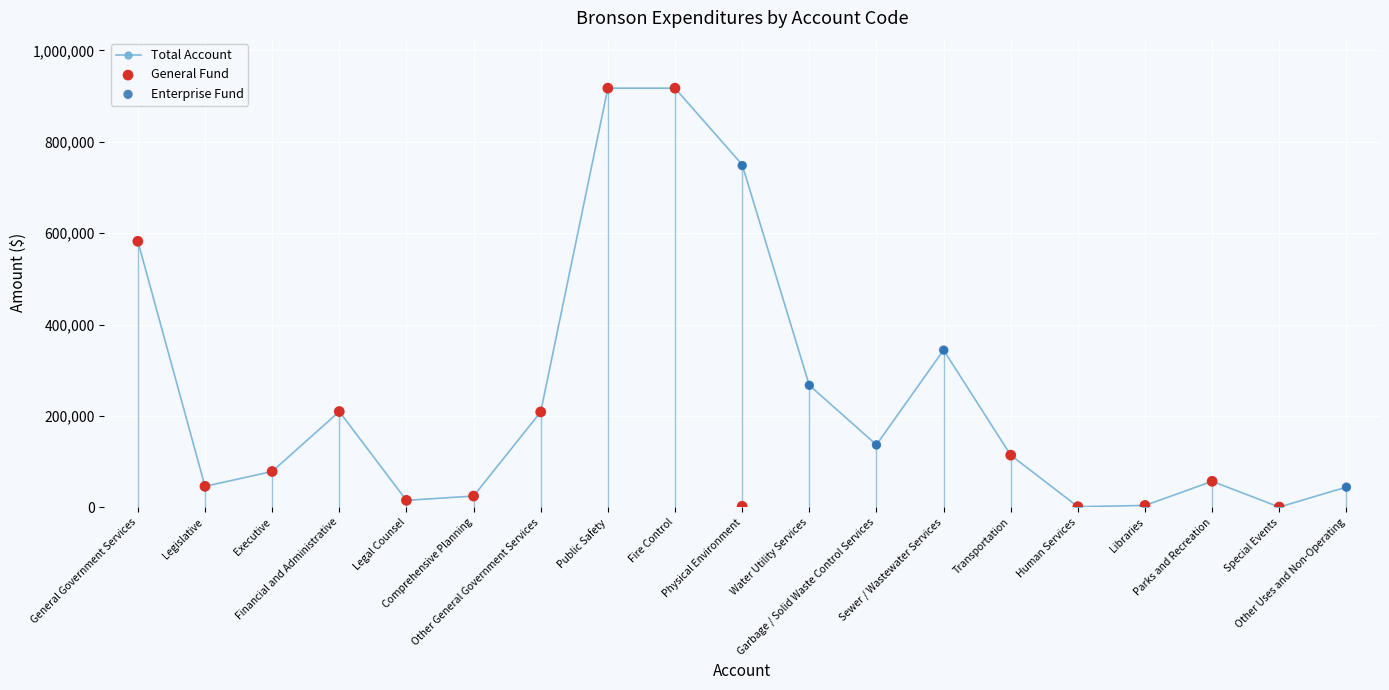

Is the value of Total Account at Financial and Administrative greater than the value of Enterprise Fund at Fire Control?

Yes